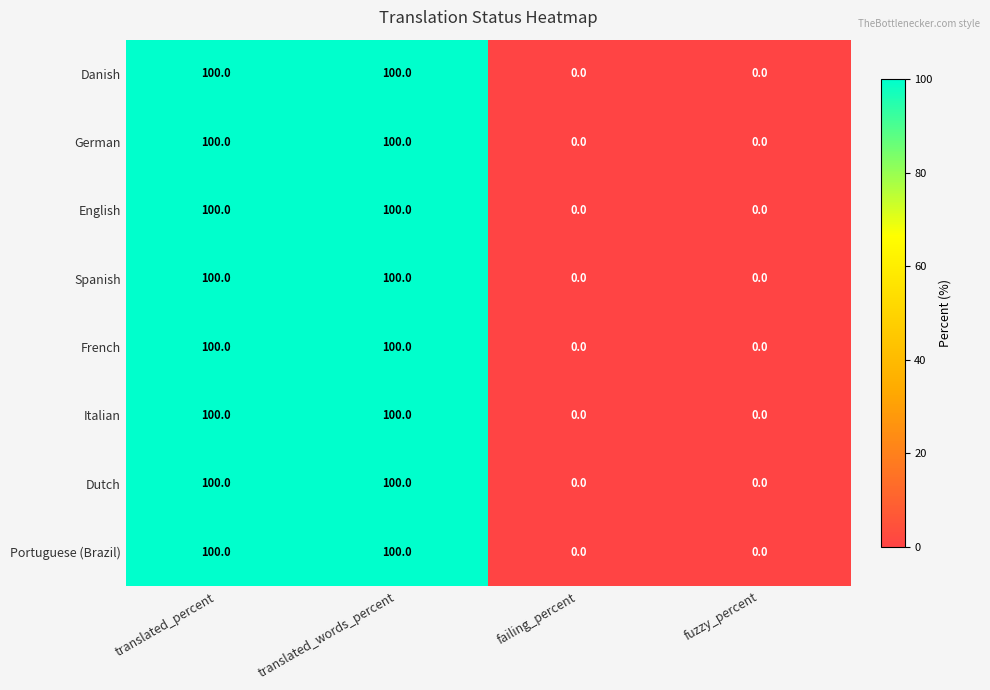

What is the total value across all series at translated_words_percent?

800